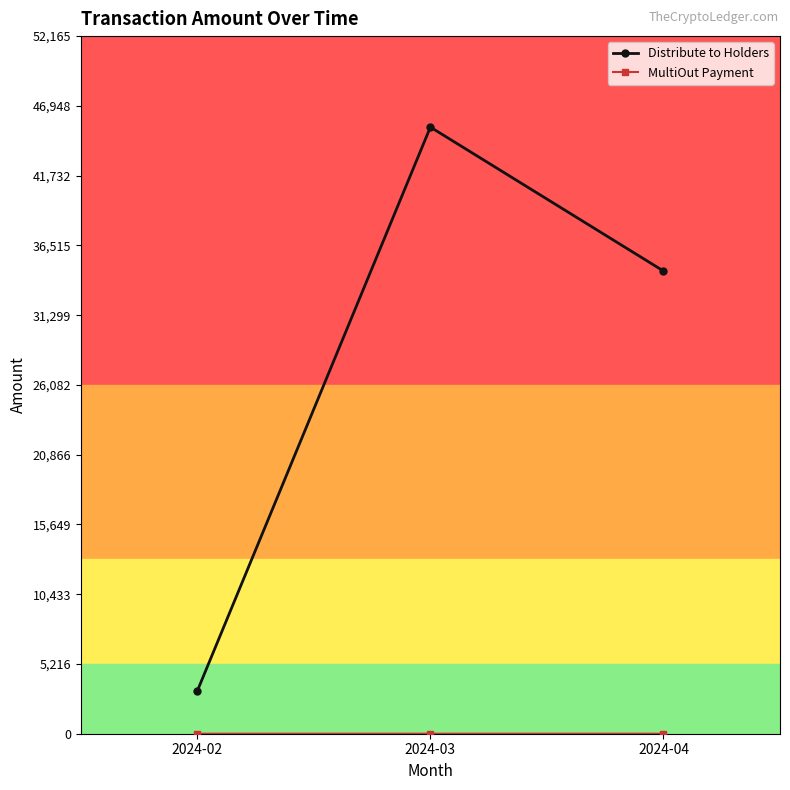

Which series has the largest total across all categories?

Distribute to Holders